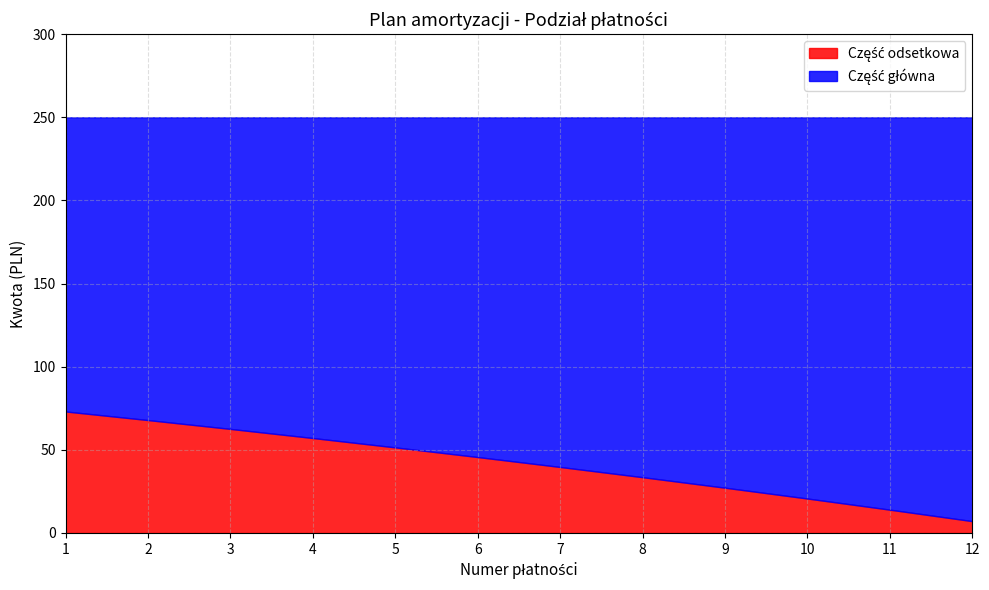

What is the total value across all series at 12?

250.0